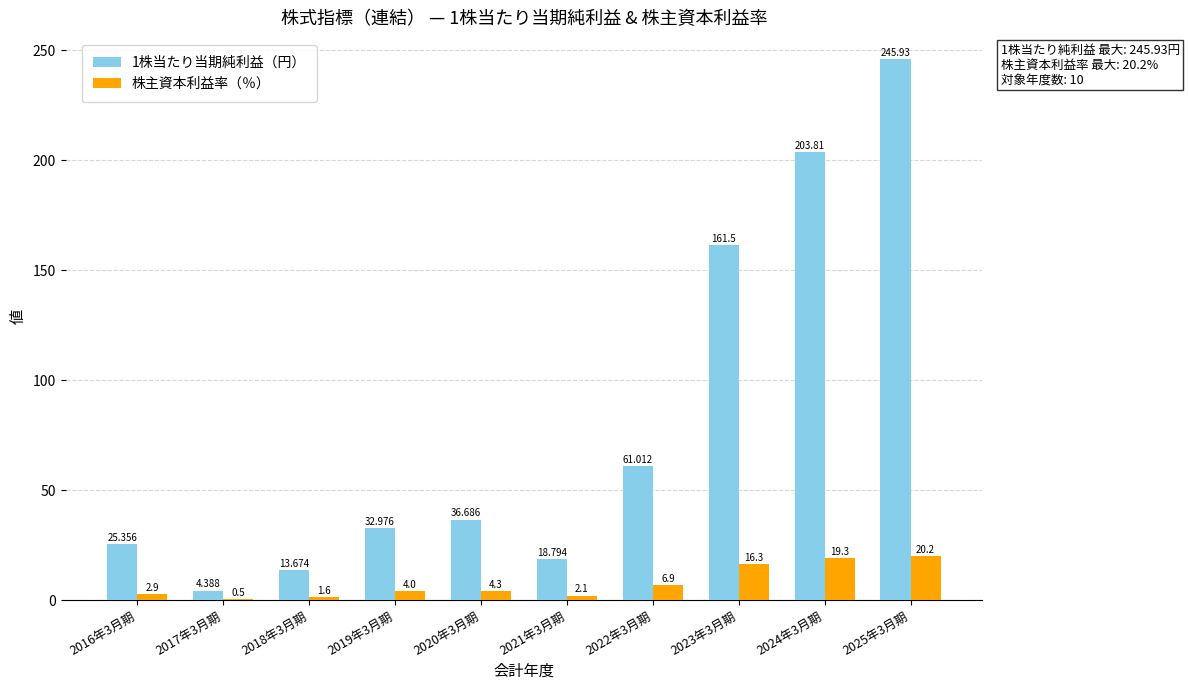

Which series has the widest spread of values?

1株当たり当期純利益（円）